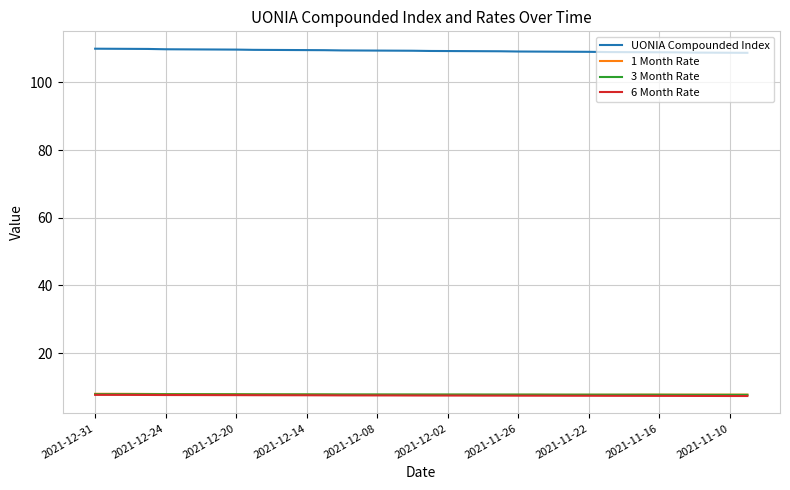

Which series has the largest total across all categories?

UONIA Compounded Index